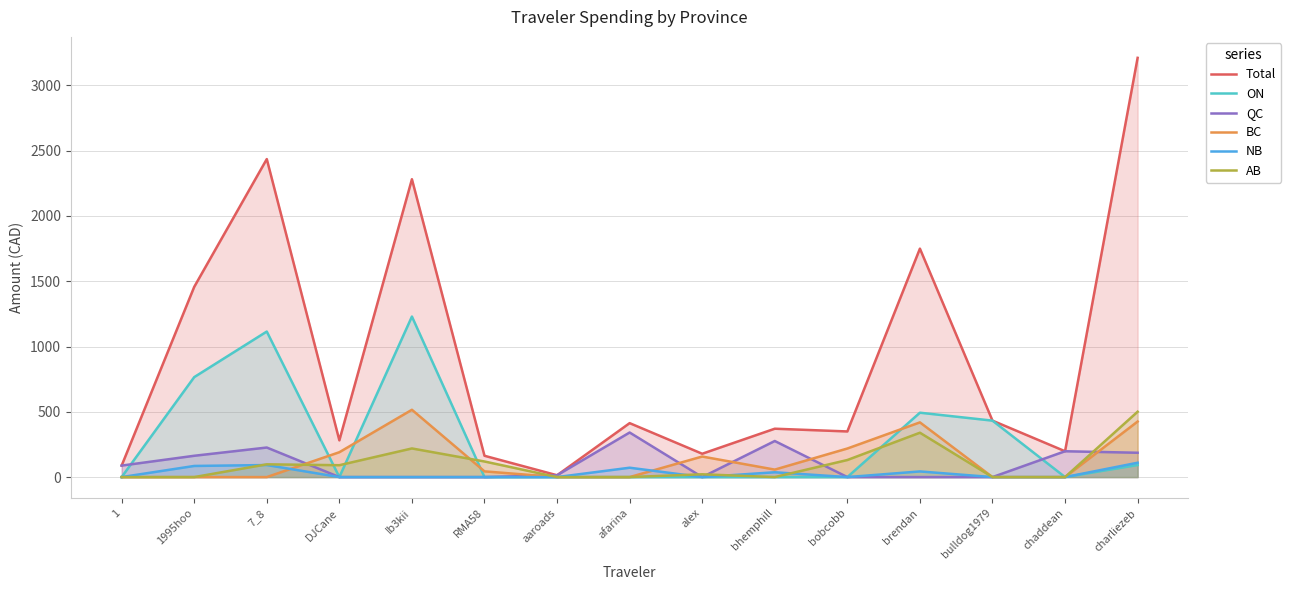

True or false: QC has a value of 177.2 at DJCane.

False